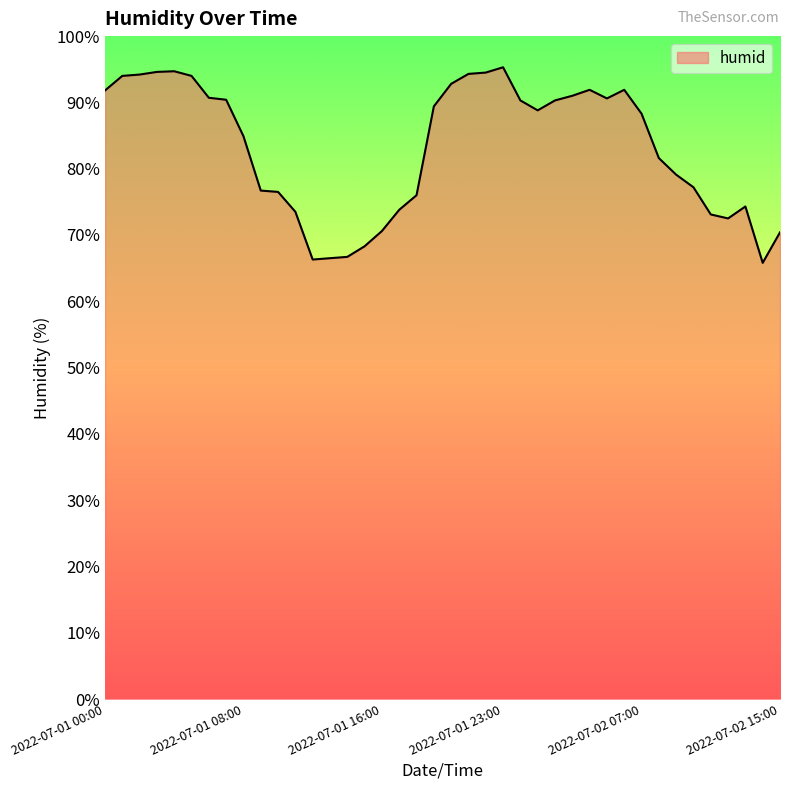

What is the greatest value displayed?

95.3